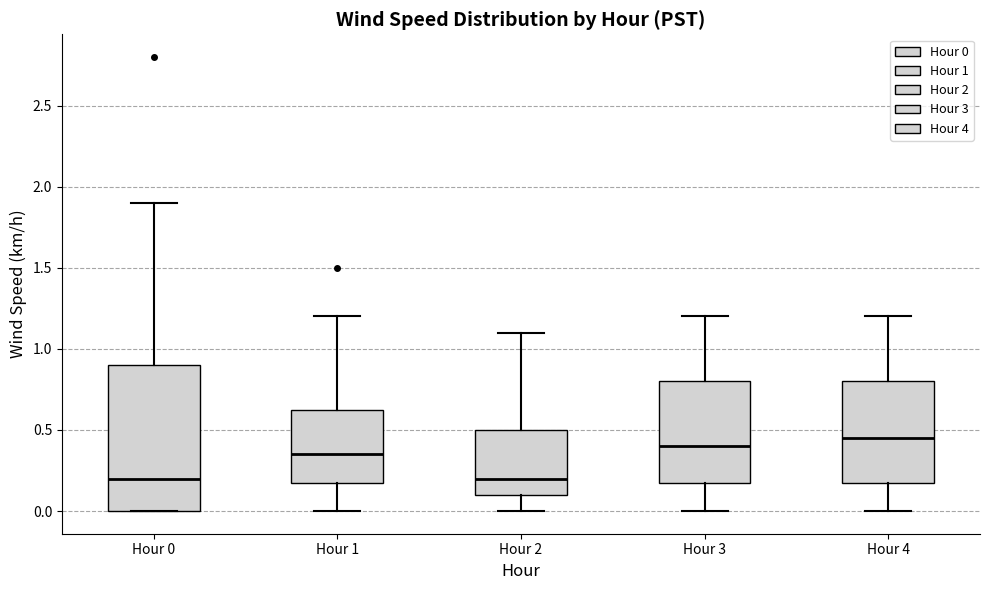

Where does the median line of the box for Hour 0 sit on the y-axis? The values are not printed on the chart, so give them approximately, as read against the axis.

0.20